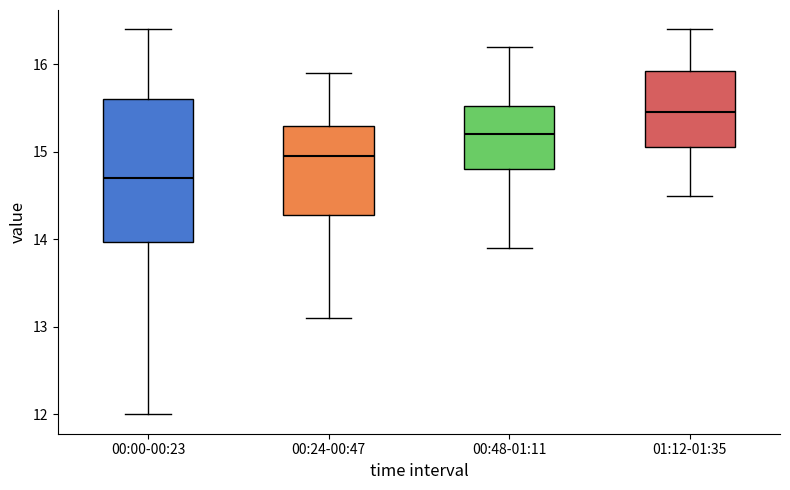

Which box has the highest median line?

01:12-01:35